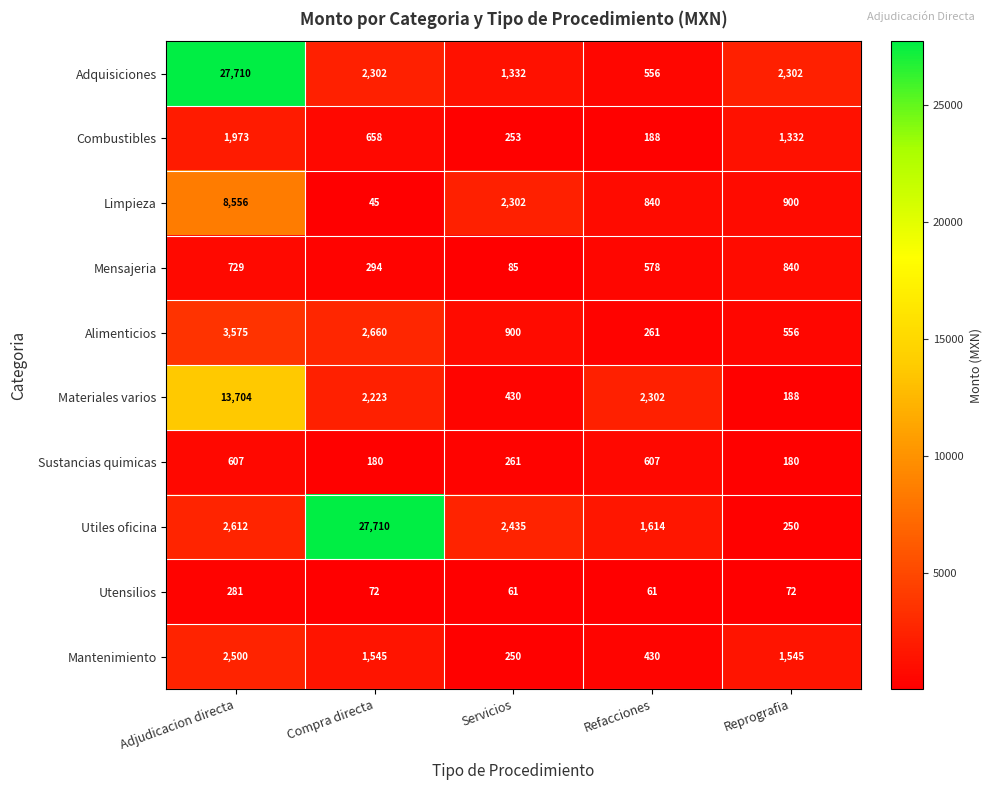

True or false: Limpieza has a value of 8556 at Adjudicacion directa.

True